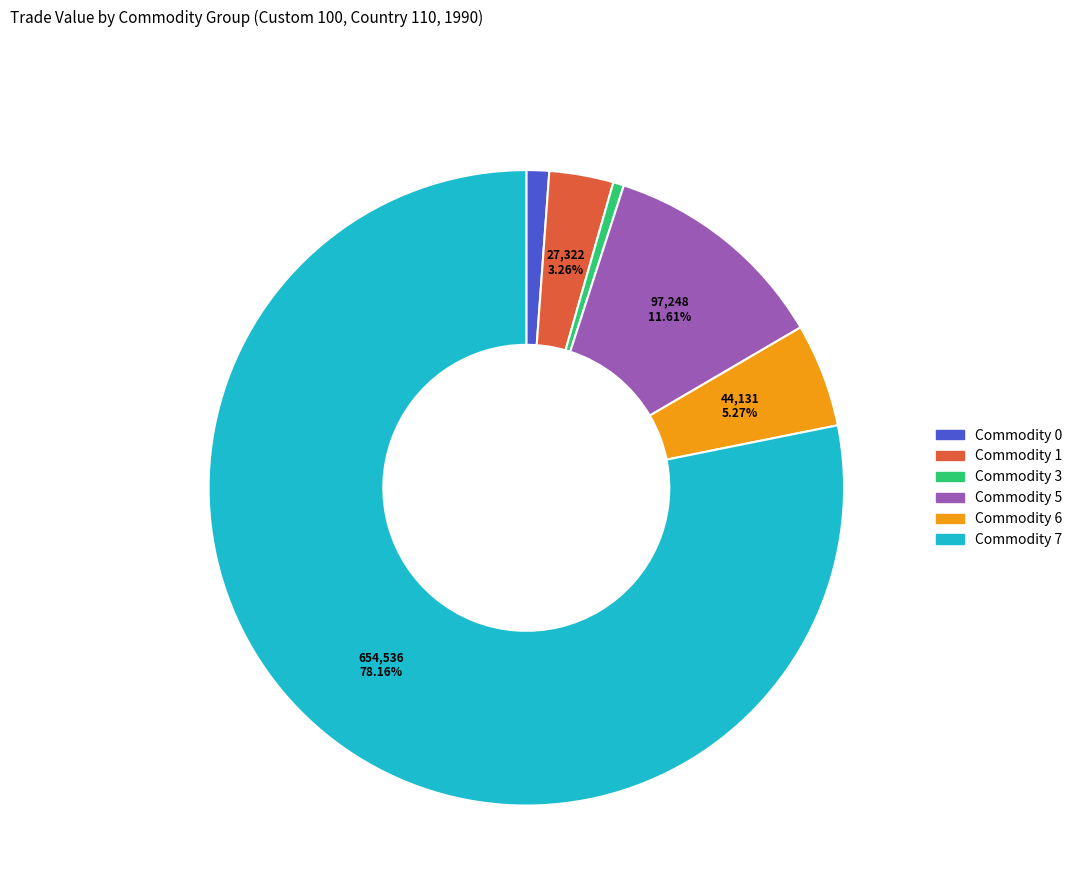

Is there a majority slice in this chart?

Yes